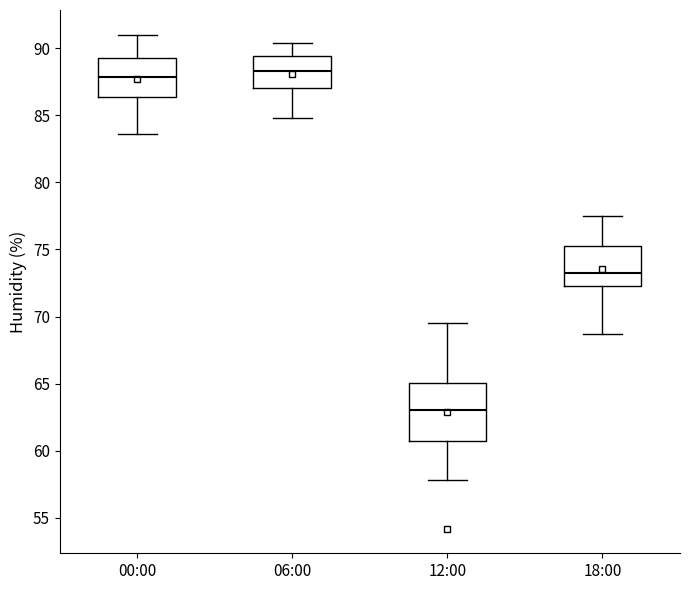

Comparing the boxes themselves (not the whiskers), which one is the tallest?

12:00